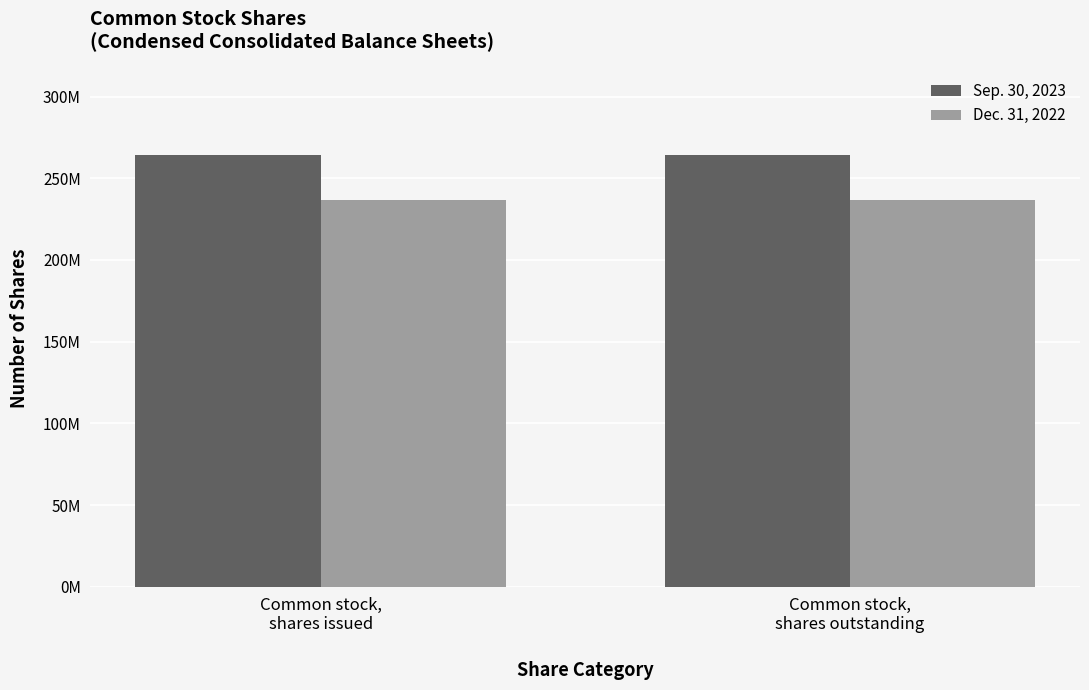

What is the label of the 2nd bar from the left?

Common stock,
shares outstanding